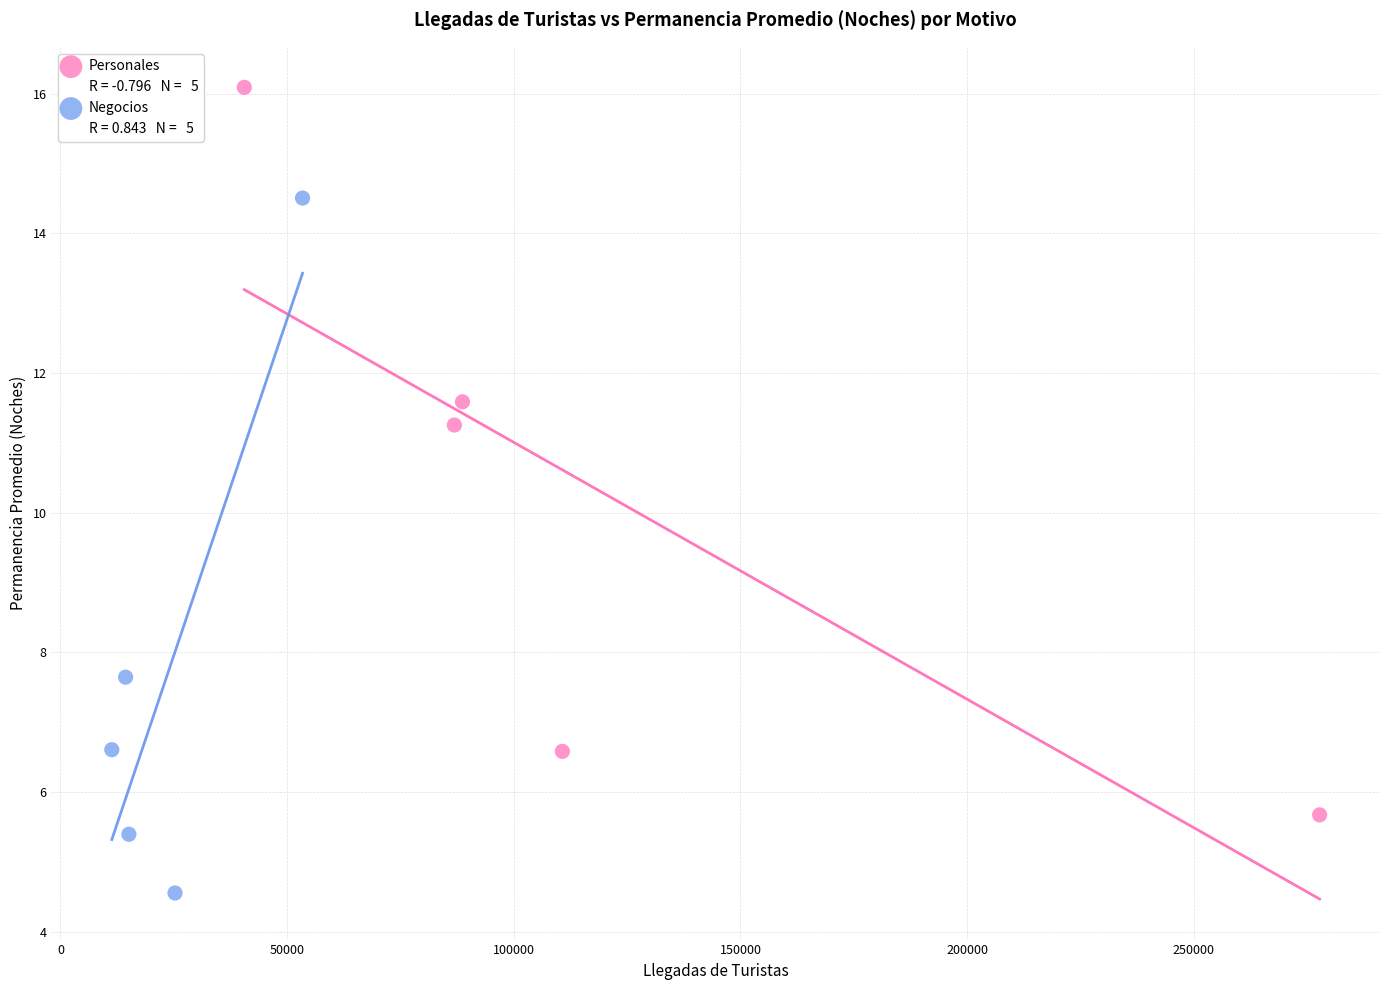

Which series reaches the minimum Y coordinate?

Negocios